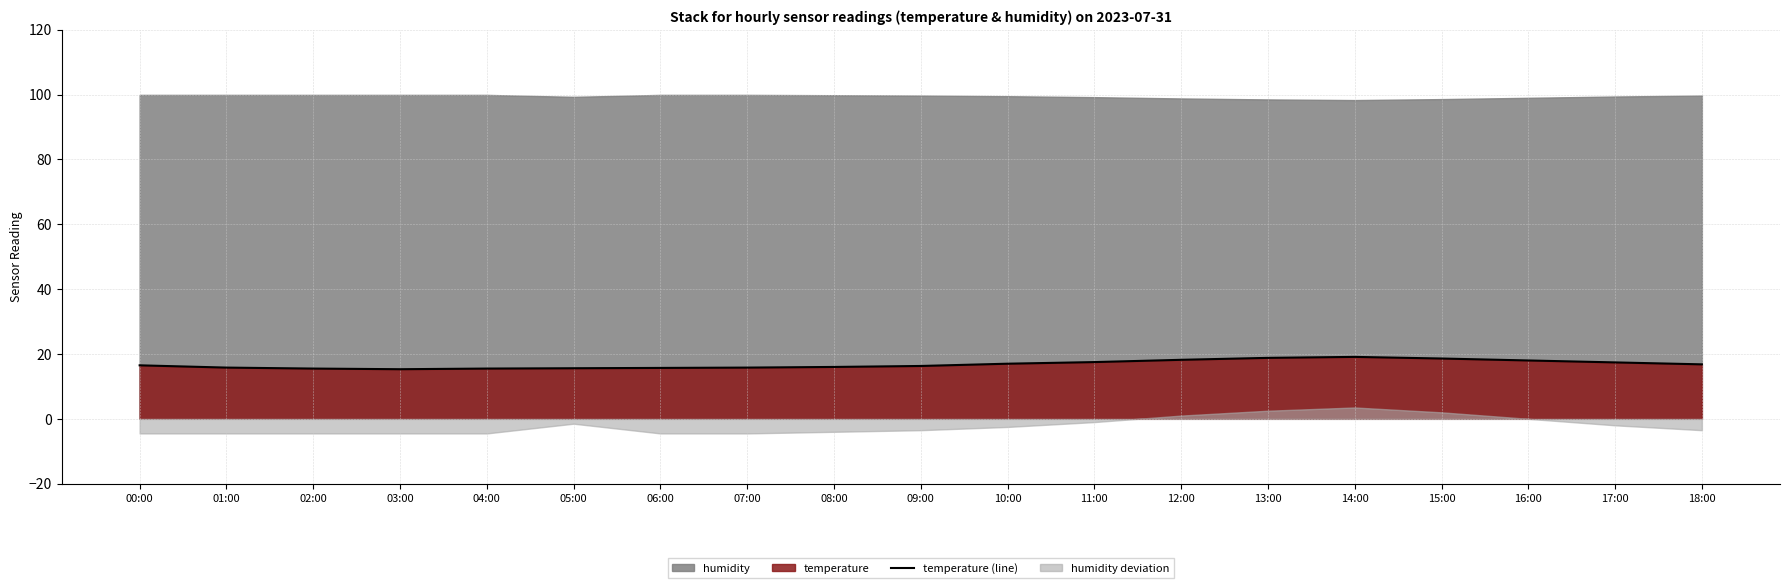

What is the difference between the maximum and minimum values?

3.8